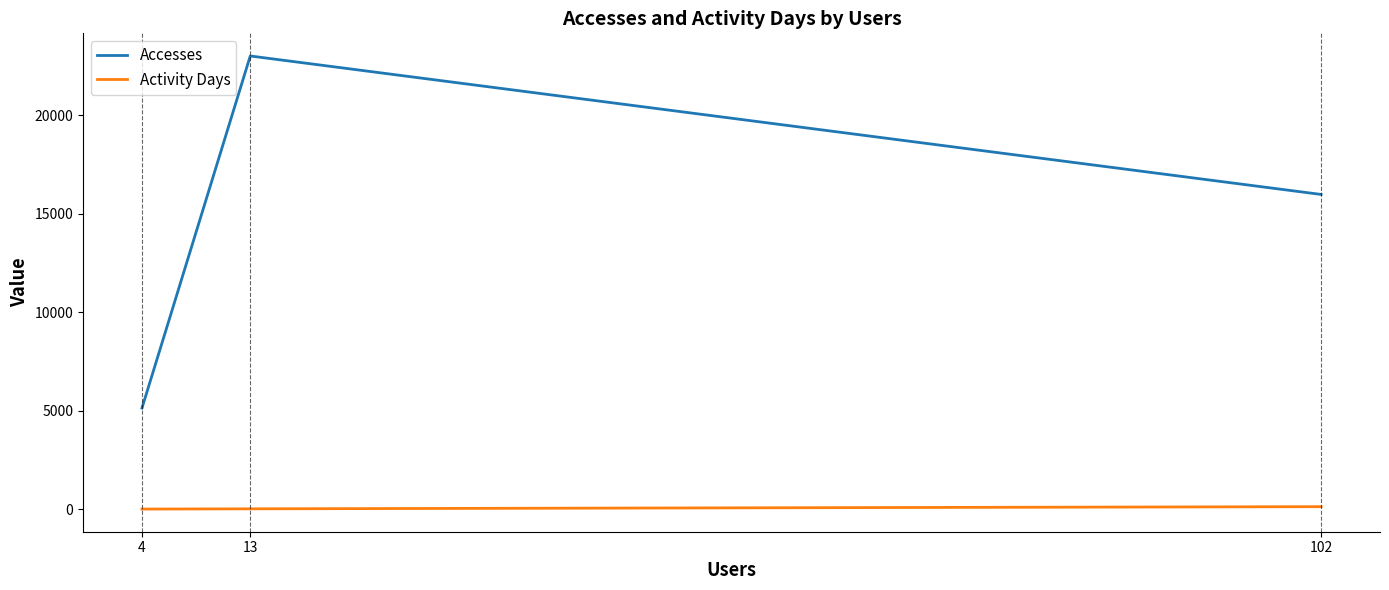

What is the highest value of the Accesses series?

23007